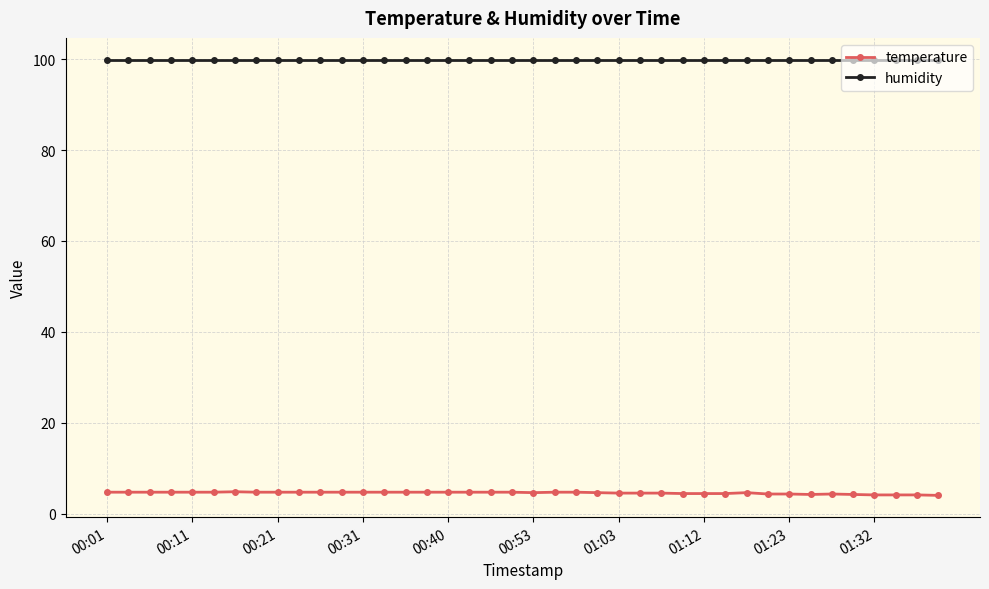

What is the sum of all temperature values?

181.6